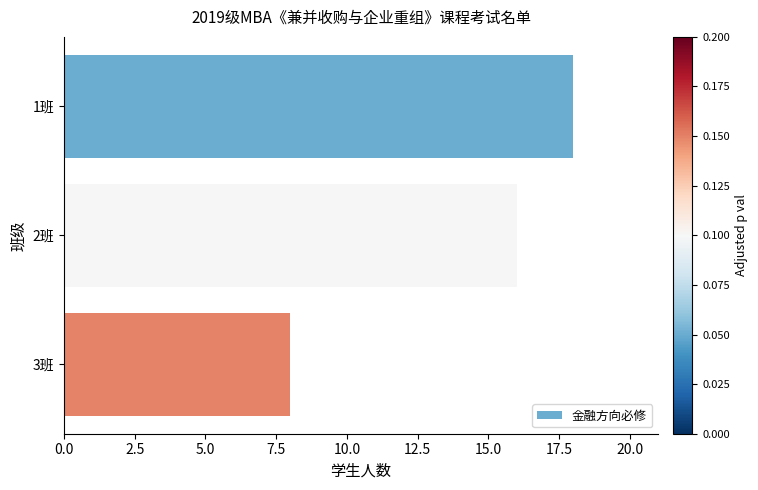

What is the label of the 1st bar from the bottom?

3班